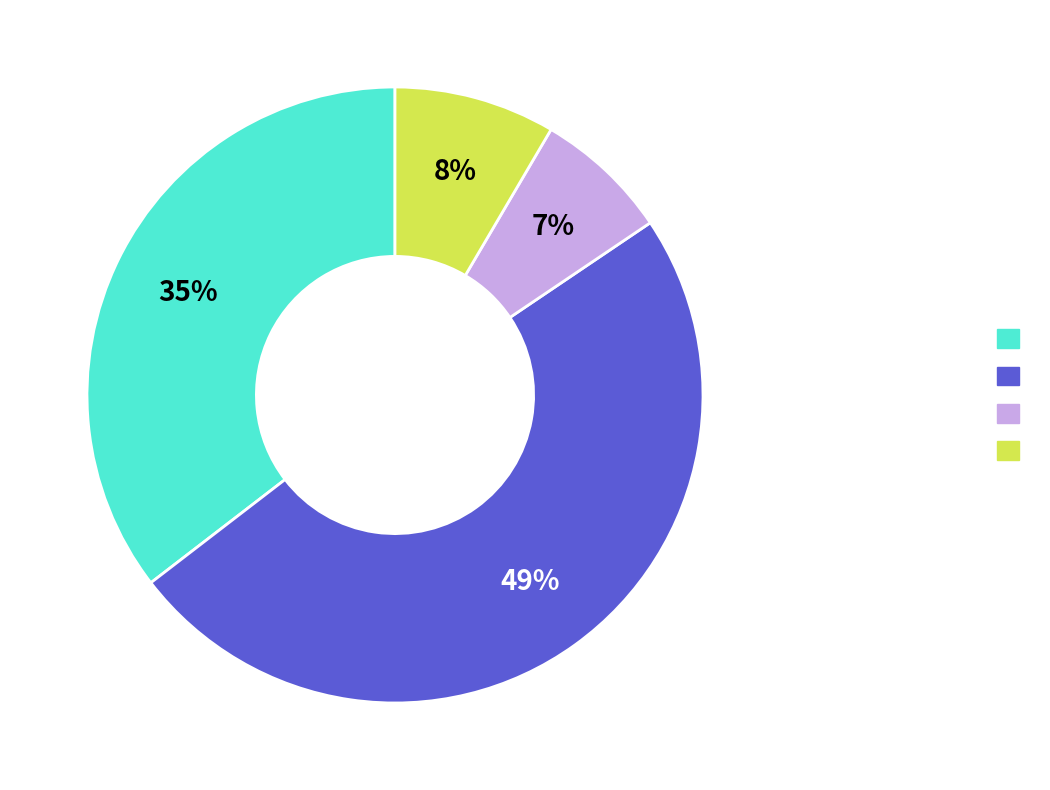

To the nearest percent, what is the average slice percentage?

25%